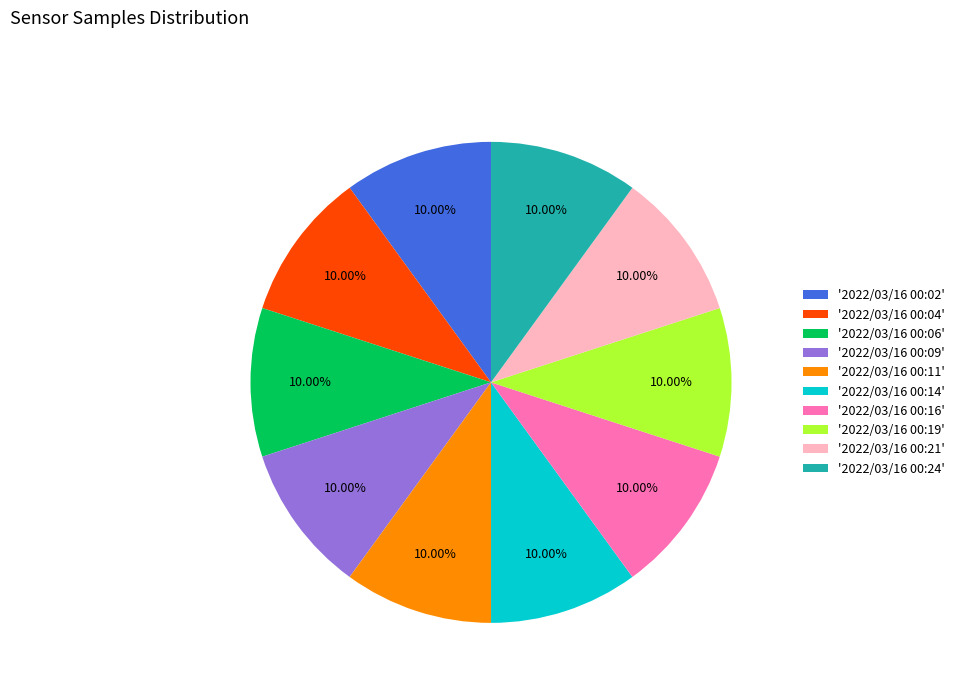

Does '2022/03/16 00:06' account for over 50% of the chart?

No